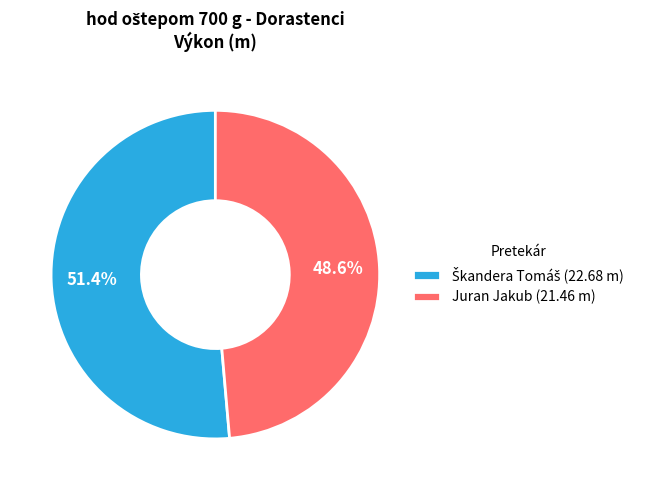

Is there a majority slice in this chart?

Yes